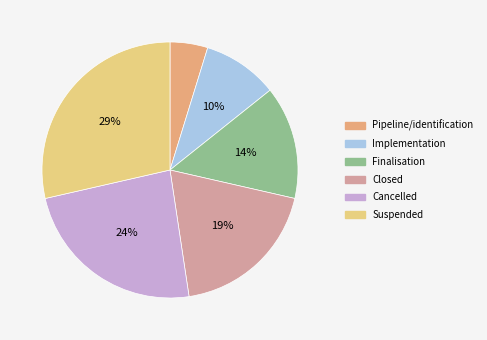

Which has a higher value, Suspended or Implementation?

Suspended